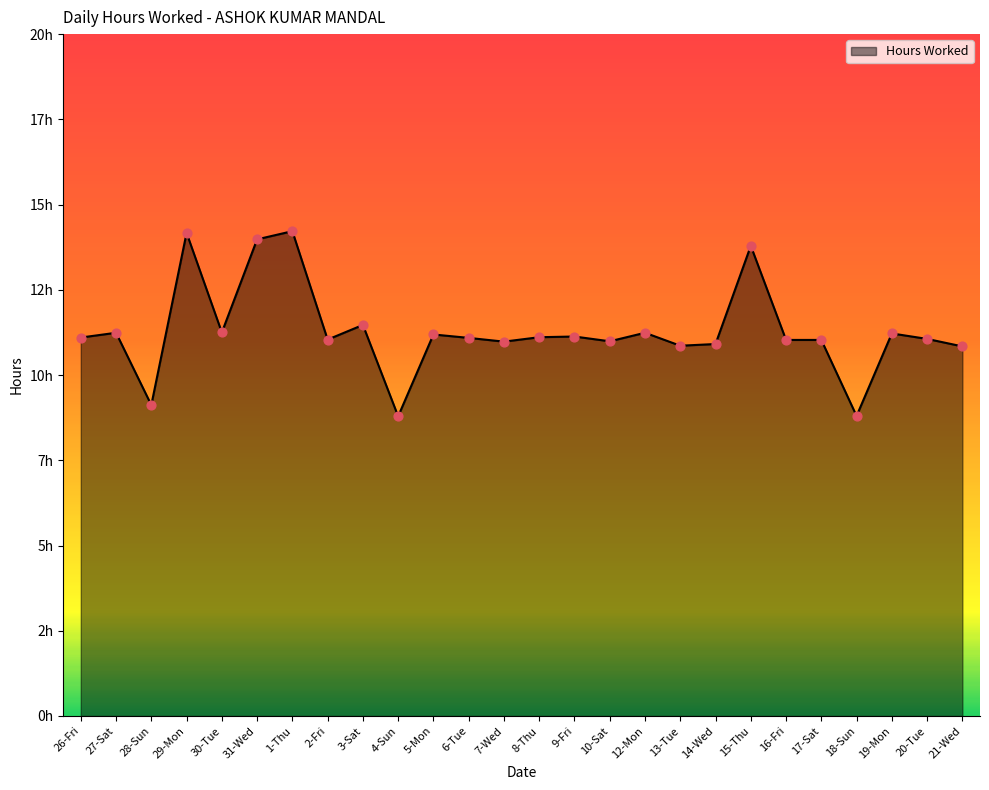

What is the change in value from 29-Mon to 20-Tue?

-3.1